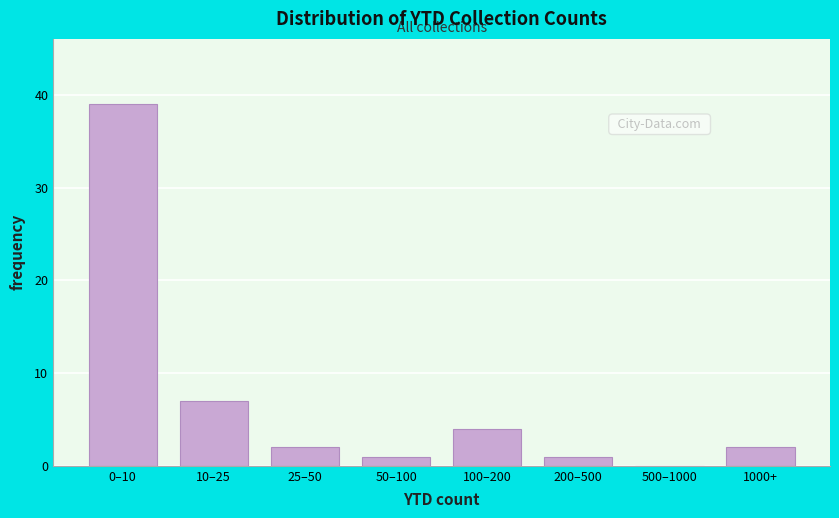

Reading right to left, transcribe all the data shown in this chart.

1000+=2	500–1000=0	200–500=1	100–200=4	50–100=1	25–50=2	10–25=7	0–10=39